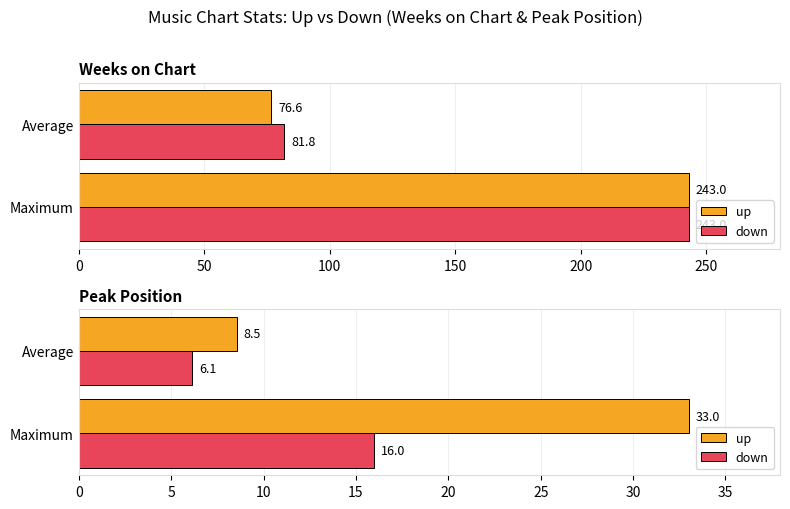

What is the value of the up bar at the 2nd from the left?

33.0